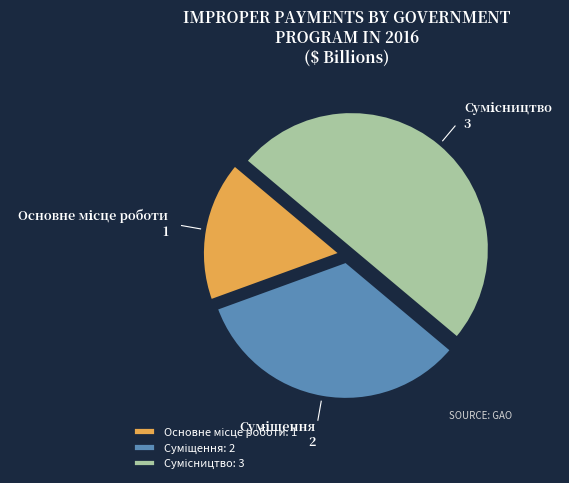

The Суміщення slice represents 33% of the pie. True or false?

True